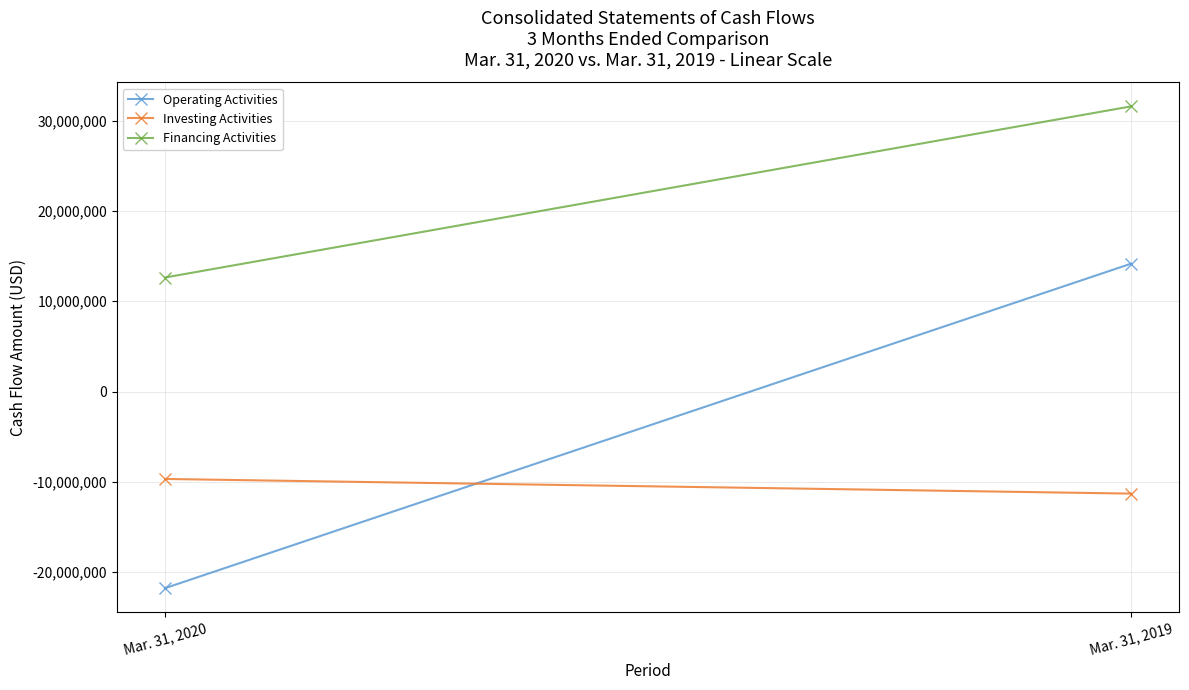

The Financing Activities series shows 17805785 at Mar. 31, 2019. True or false?

False